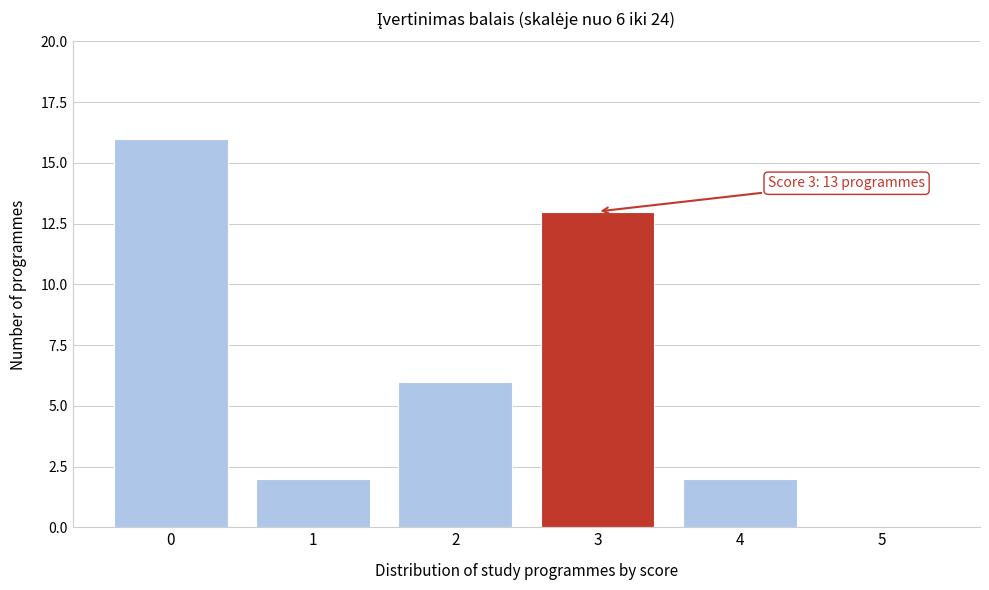

Reading left to right, what are all the values shown in this chart?

0=16	1=2	2=6	3=13	4=2	5=0